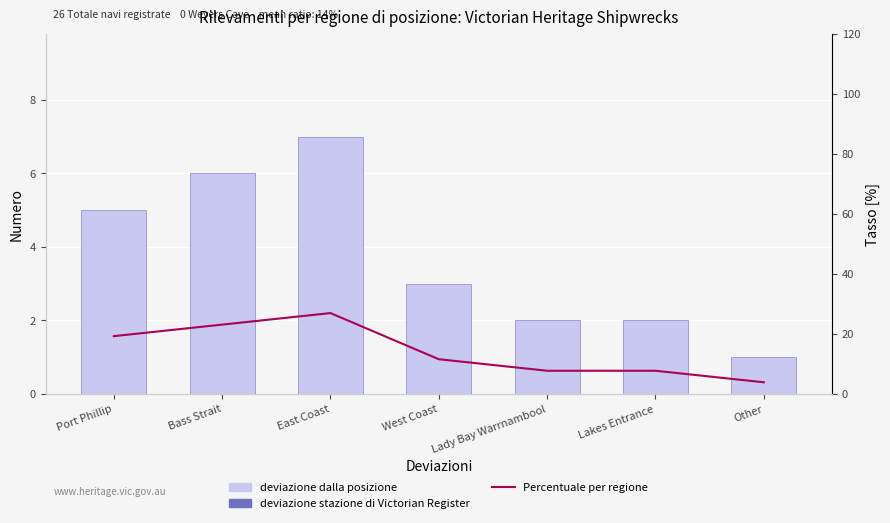

Which label corresponds to the largest value in the chart?

East Coast